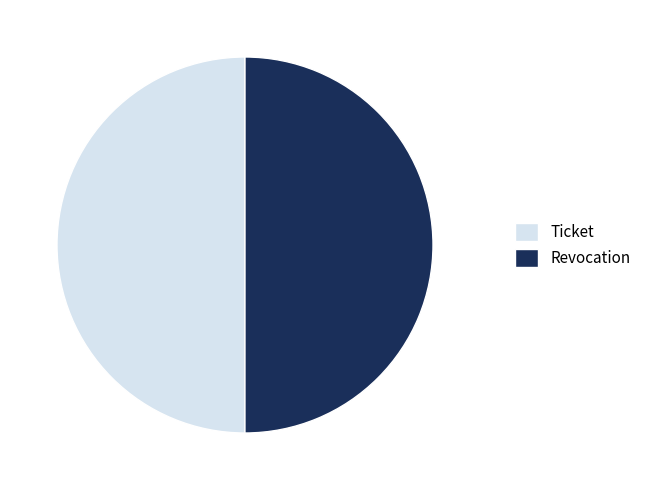

Approximately how many times larger is the value at Ticket compared to Revocation?

1.0